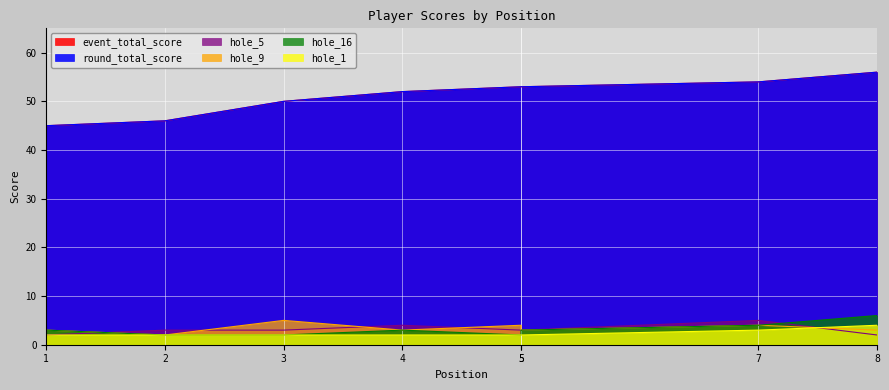

What is the maximum value for hole_9?

5